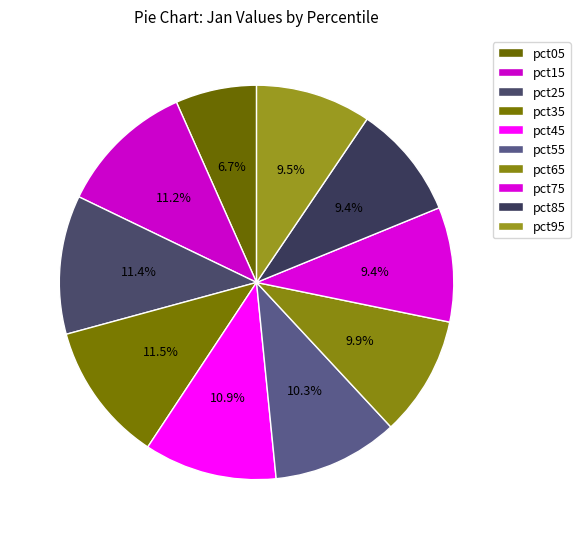

To the nearest percent, what is the combined percentage of pct55 and pct65?

20%